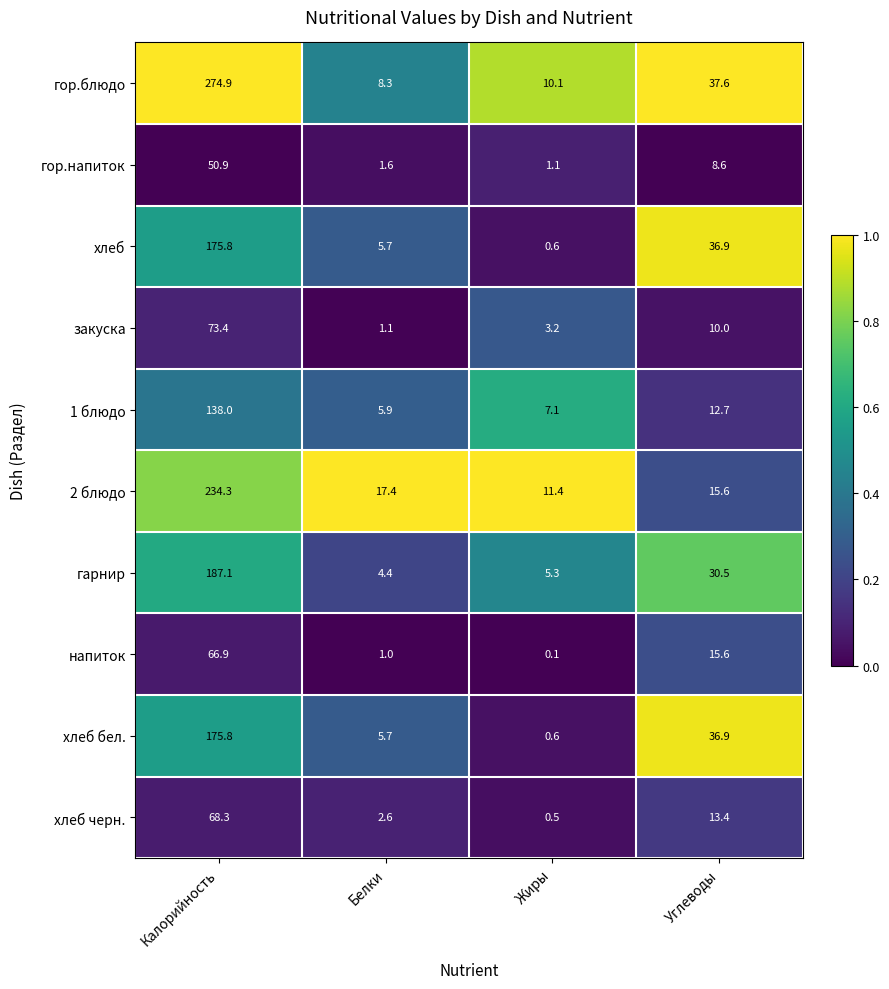

What is the greatest value displayed?

274.9